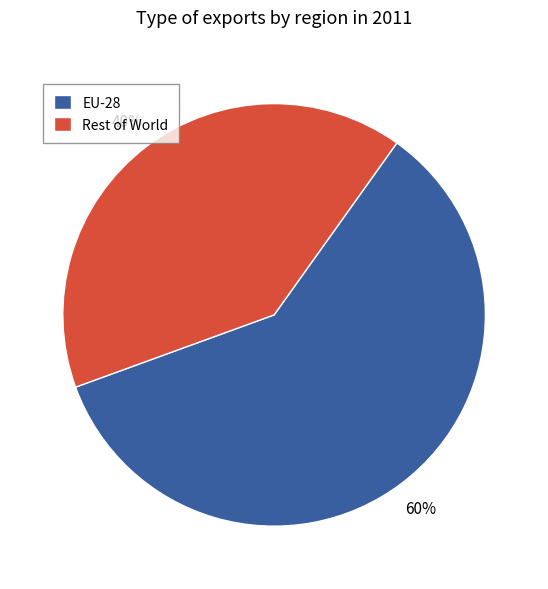

The Rest of World slice represents 26% of the pie. True or false?

False